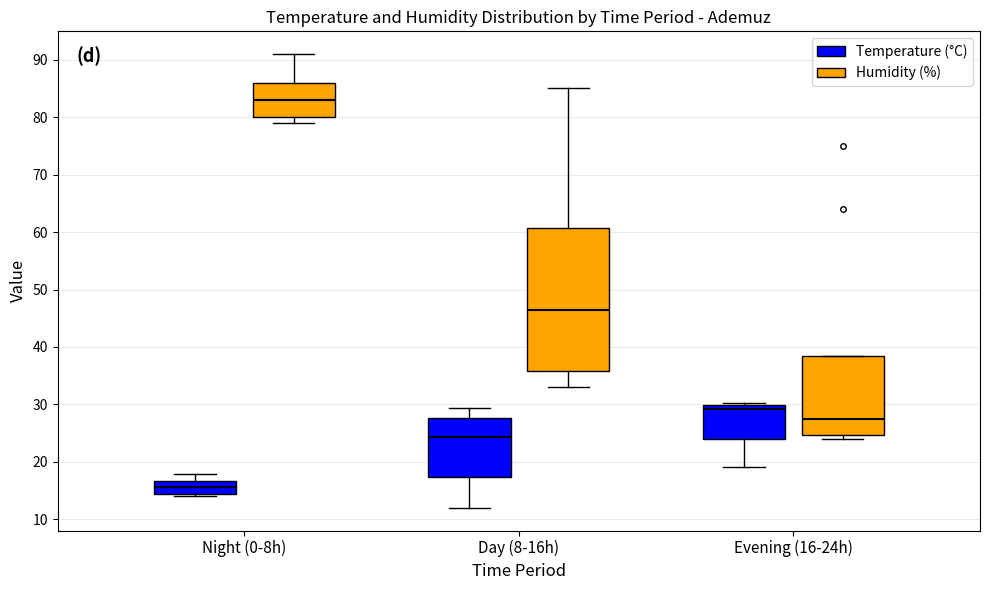

Comparing the boxes themselves (not the whiskers), which one is the tallest?

Day (8-16h) (Humidity (%))